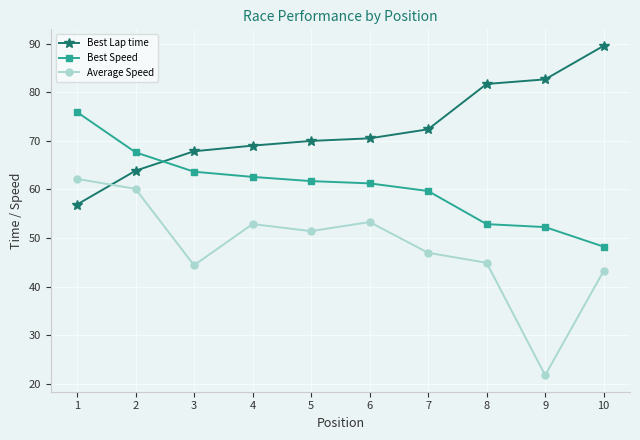

How many intersections are there between Best Lap time and Best Speed?

1